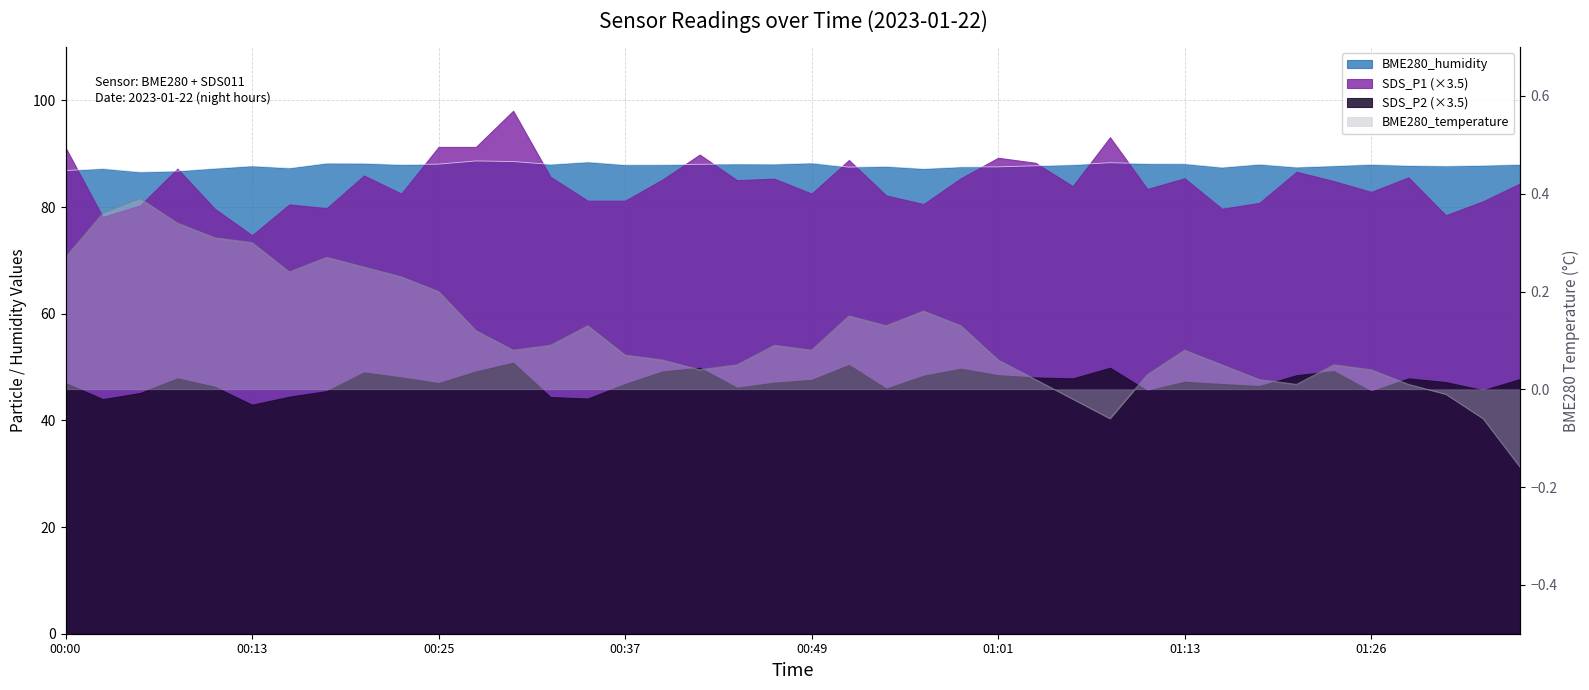

Is the value of BME280_humidity at 01:18 greater than the value of BME280_temperature at 00:30?

Yes